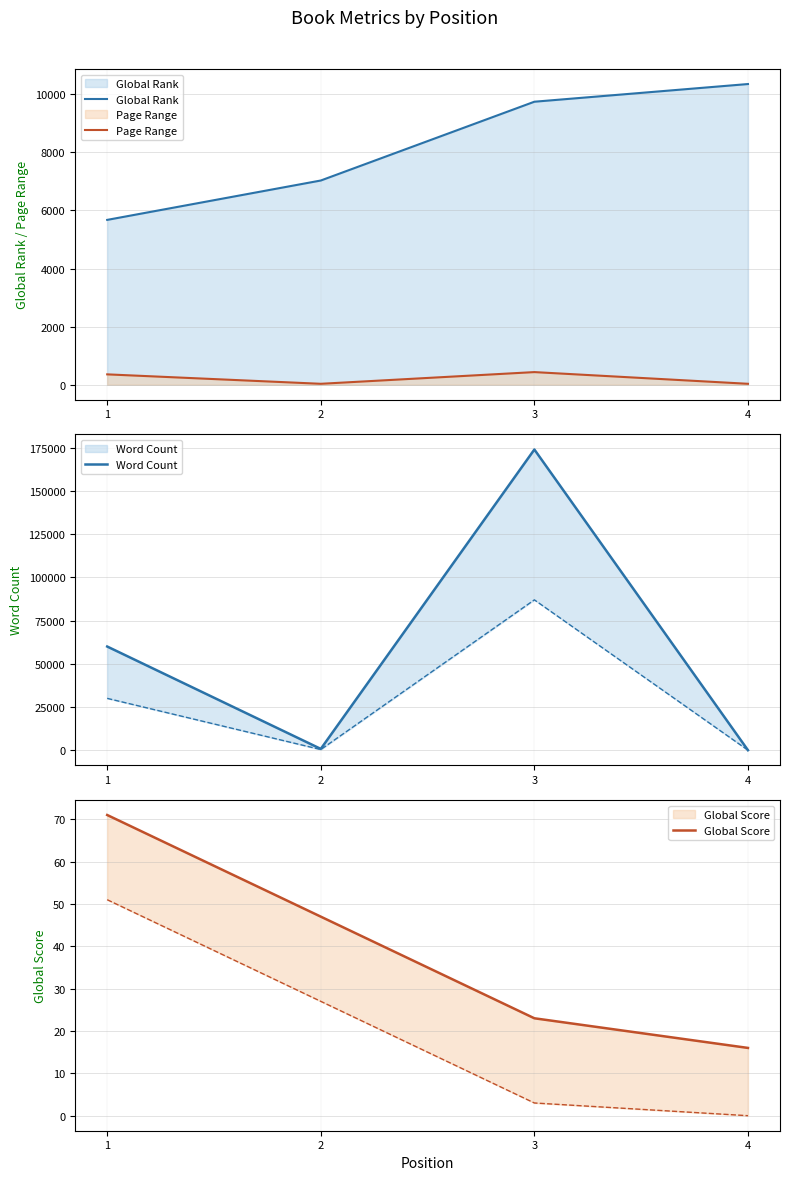

What is the difference between the second highest and minimum values in the Global Rank series?

4069